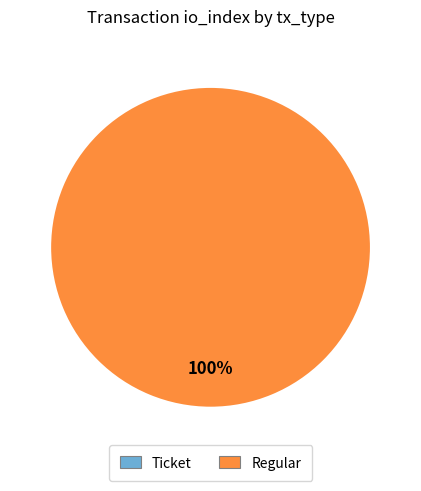

To the nearest percent, what is the combined percentage of Ticket and Regular?

100%